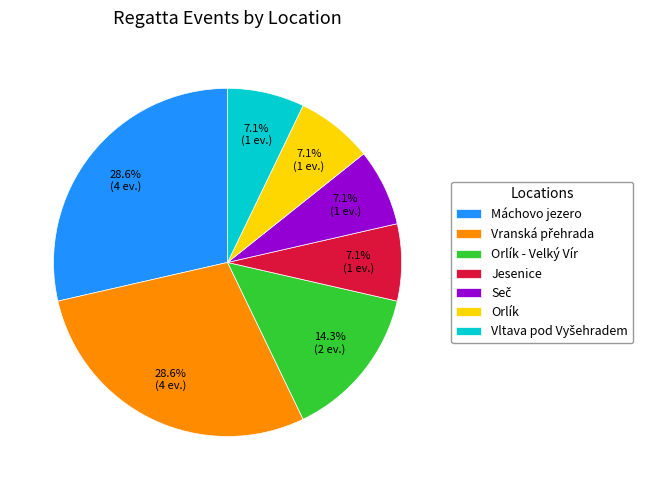

What portion of the pie excludes Orlík?

92.9%